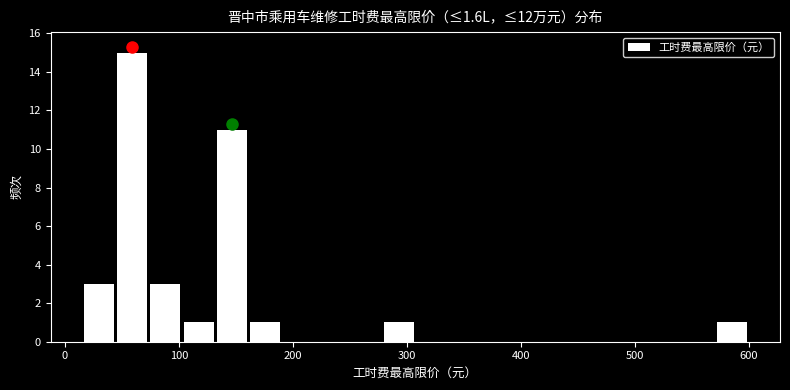

Around what value on the x-axis is the tallest bar? Give the approximate position of its centre, as read against the axis.

60